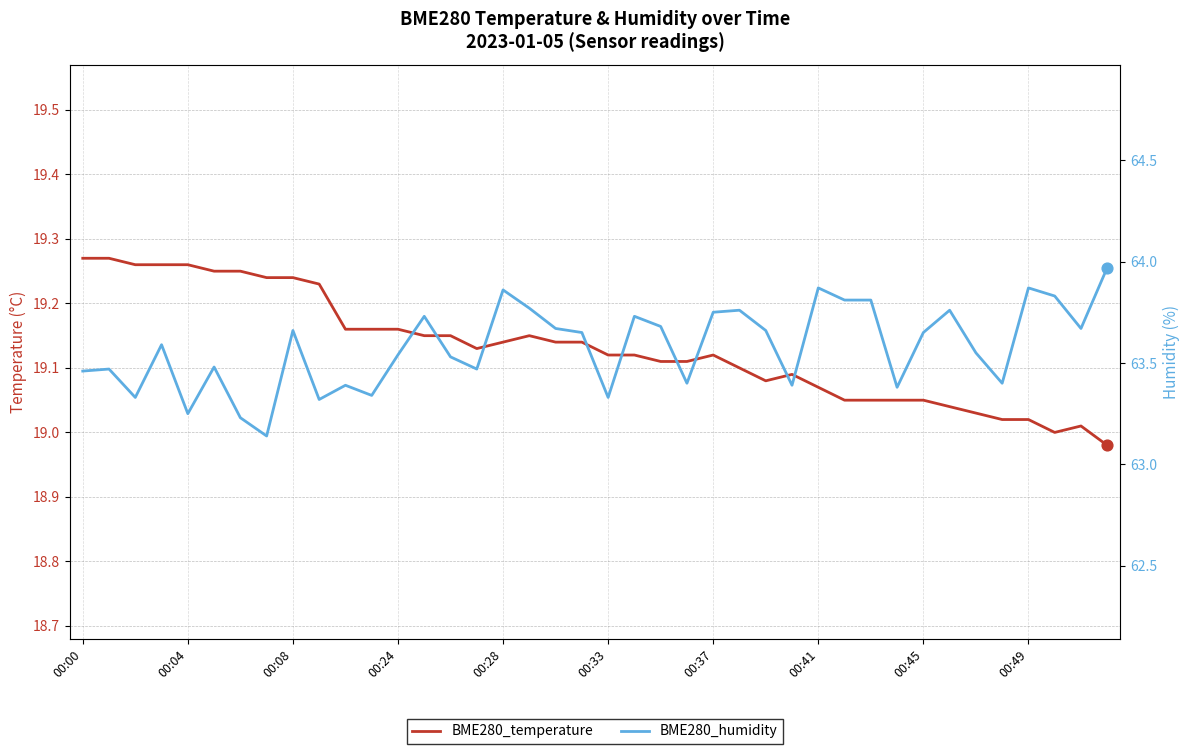

Which series contains the lowest Y value?

BME280_temperature